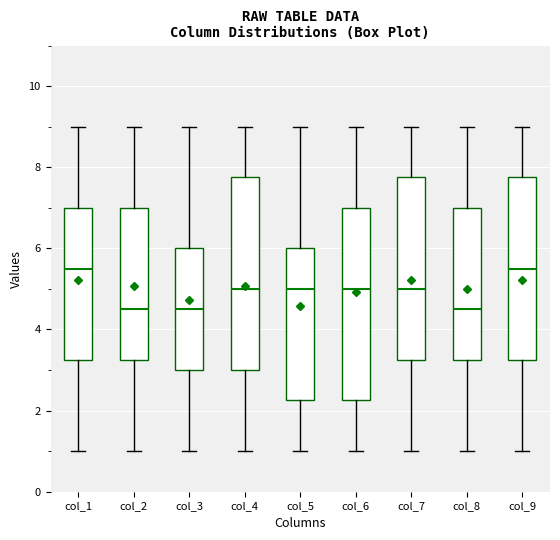

Reading left to right, transcribe this box plot: for each box, give where its median line is, the range the box spans, and where its two whiskers end, as read against the y-axis. The values are not printed on the chart, so give them approximately, as read against the axis.

col_1: median 5.6, box 3.2 to 7.0, whiskers 1.0 to 9.0
col_2: median 4.6, box 3.2 to 7.0, whiskers 1.0 to 9.0
col_3: median 4.6, box 3.0 to 6.0, whiskers 1.0 to 9.0
col_4: median 5.0, box 3.0 to 7.8, whiskers 1.0 to 9.0
col_5: median 5.0, box 2.2 to 6.0, whiskers 1.0 to 9.0
col_6: median 5.0, box 2.2 to 7.0, whiskers 1.0 to 9.0
col_7: median 5.0, box 3.2 to 7.8, whiskers 1.0 to 9.0
col_8: median 4.6, box 3.2 to 7.0, whiskers 1.0 to 9.0
col_9: median 5.6, box 3.2 to 7.8, whiskers 1.0 to 9.0